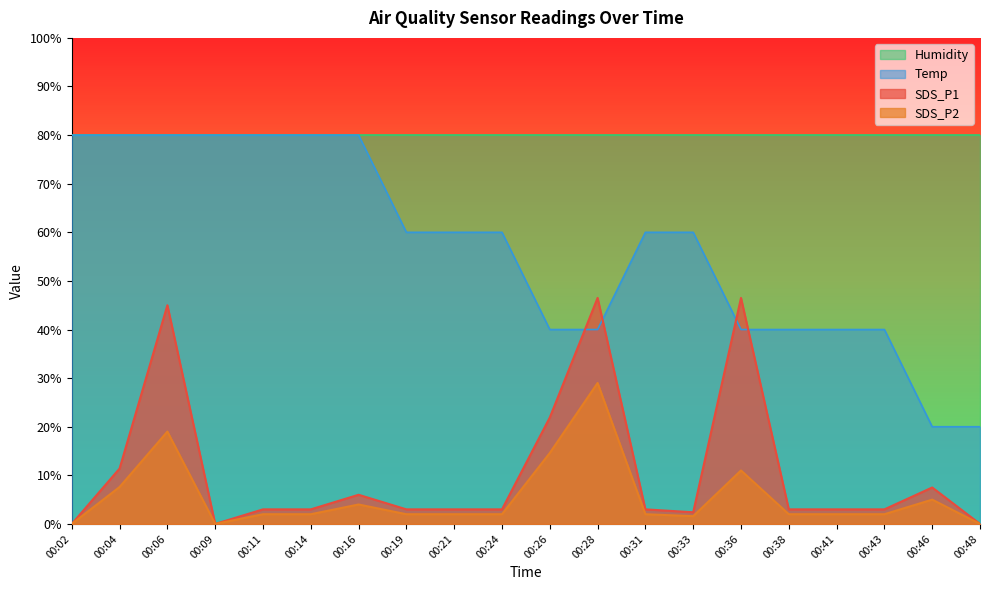

The Temp series shows 60.0 at 00:33. True or false?

True